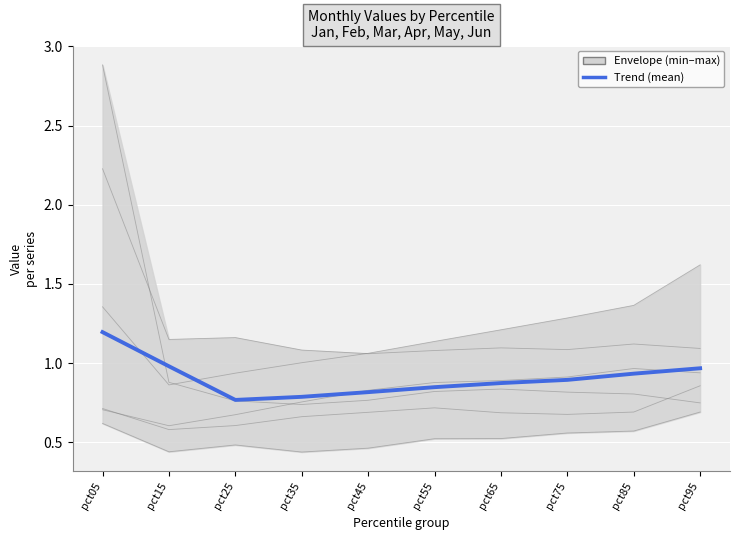

What is the total value across all series at pct55?

5.2